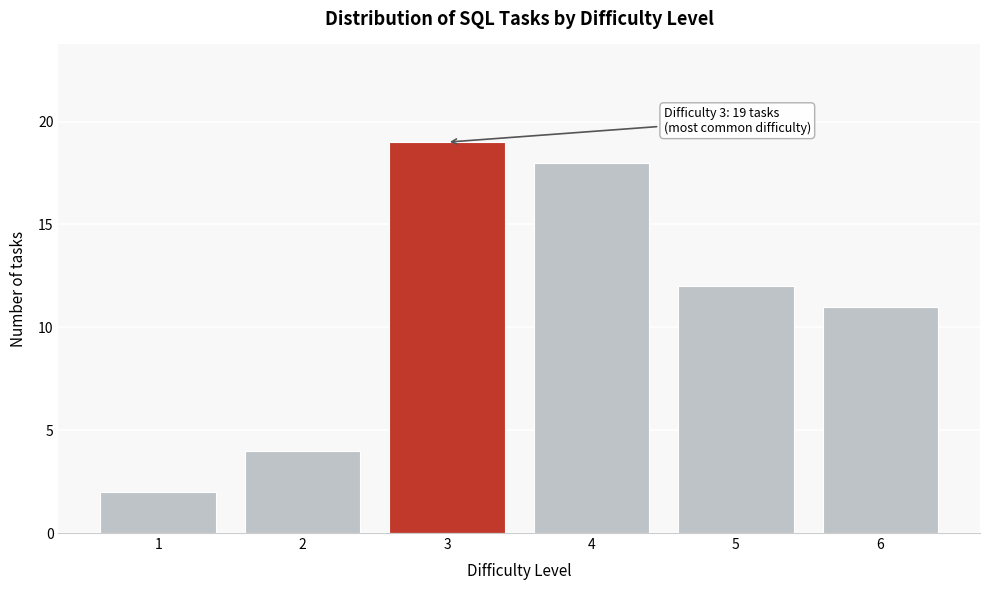

Reading left to right, what are all the values shown in this chart?

2	4	19	18	12	11